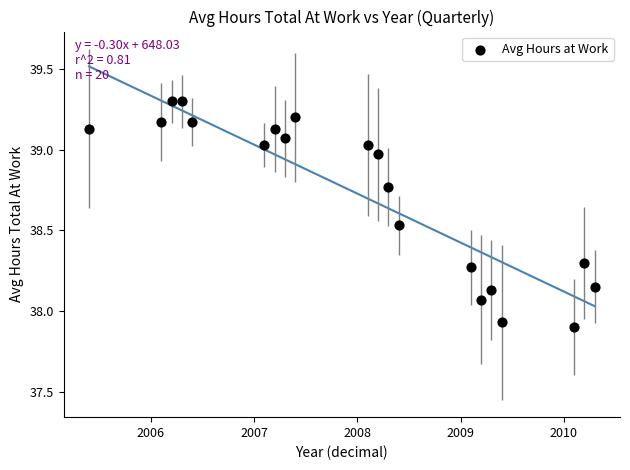

What is the range of X values (max minus min)?

4.9